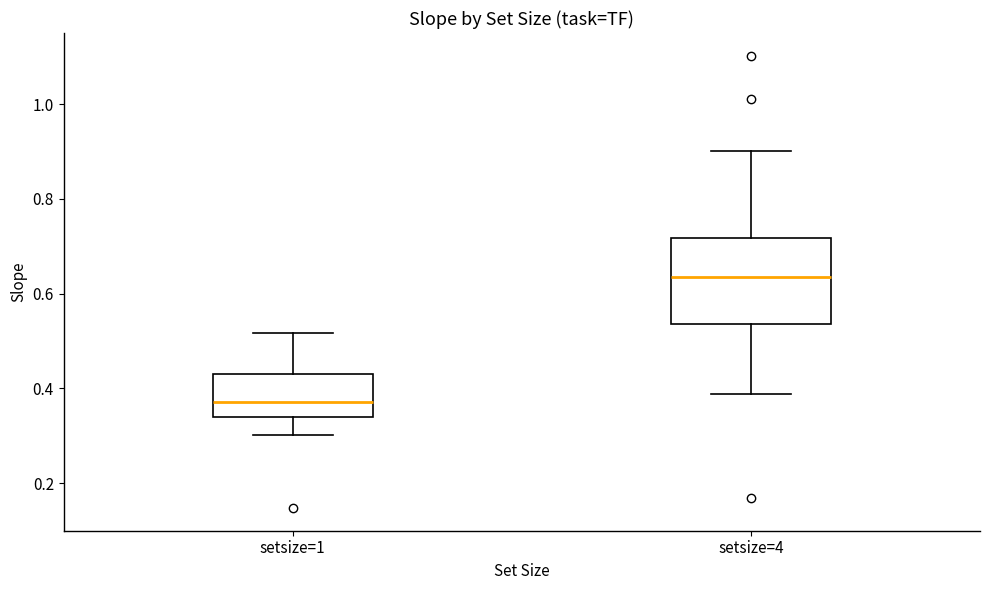

Reading left to right, transcribe this box plot: for each box, give where its median line is, the range the box spans, and where its two whiskers end, as read against the y-axis. The values are not printed on the chart, so give them approximately, as read against the axis.

setsize=1: median 0.38, box 0.34 to 0.42, whiskers 0.30 to 0.52
setsize=4: median 0.64, box 0.54 to 0.72, whiskers 0.38 to 0.90